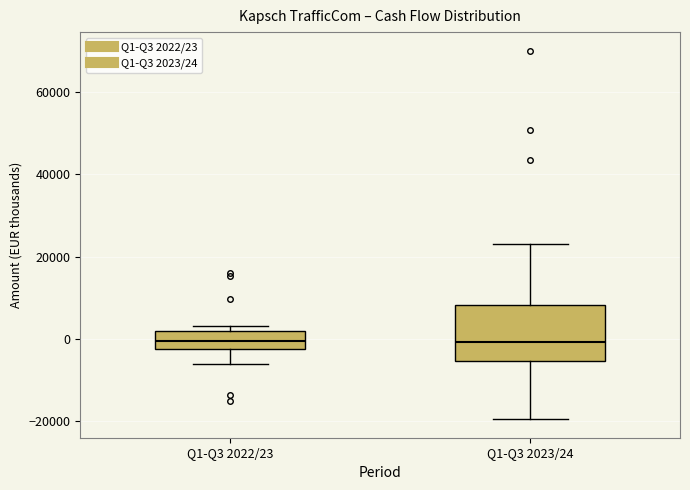

Comparing the boxes themselves (not the whiskers), which one is the tallest?

Q1-Q3 2023/24